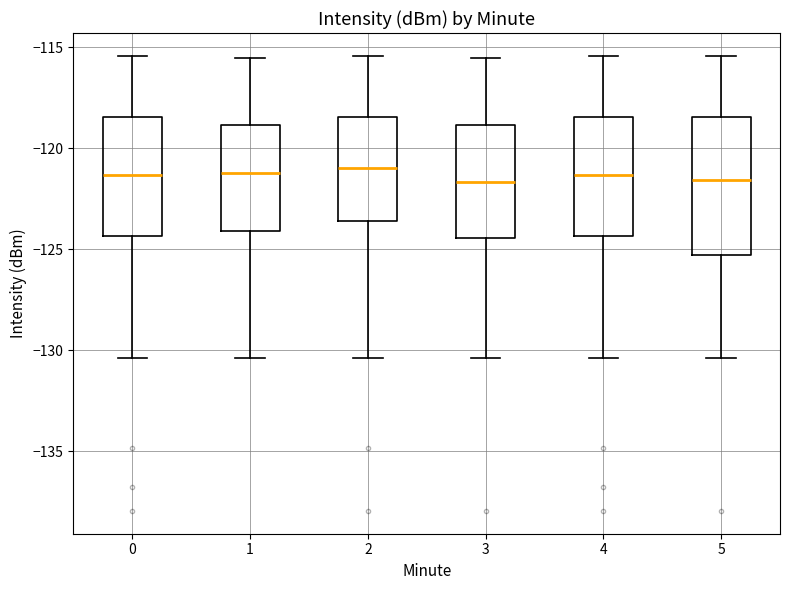

Reading left to right, transcribe this box plot: for each box, give where its median line is, the range the box spans, and where its two whiskers end, as read against the y-axis. The values are not printed on the chart, so give them approximately, as read against the axis.

0: median -121.5, box -124.5 to -118.5, whiskers -130.5 to -115.5
1: median -121.0, box -124.0 to -119.0, whiskers -130.5 to -115.5
2: median -121.0, box -123.5 to -118.5, whiskers -130.5 to -115.5
3: median -121.5, box -124.5 to -119.0, whiskers -130.5 to -115.5
4: median -121.5, box -124.5 to -118.5, whiskers -130.5 to -115.5
5: median -121.5, box -125.5 to -118.5, whiskers -130.5 to -115.5